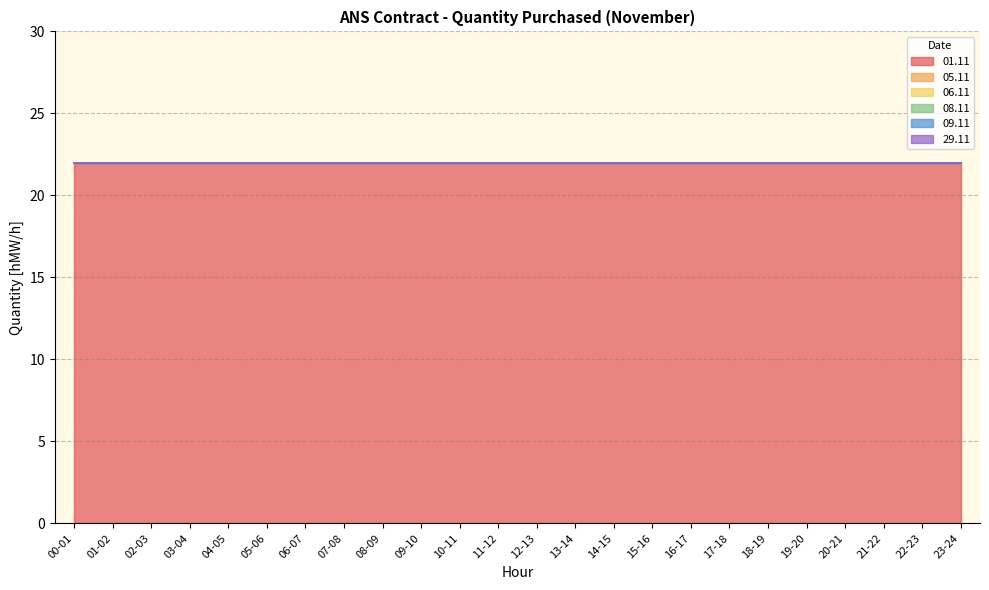

True or false: 29.11 and 06.11 cross at least once.

False